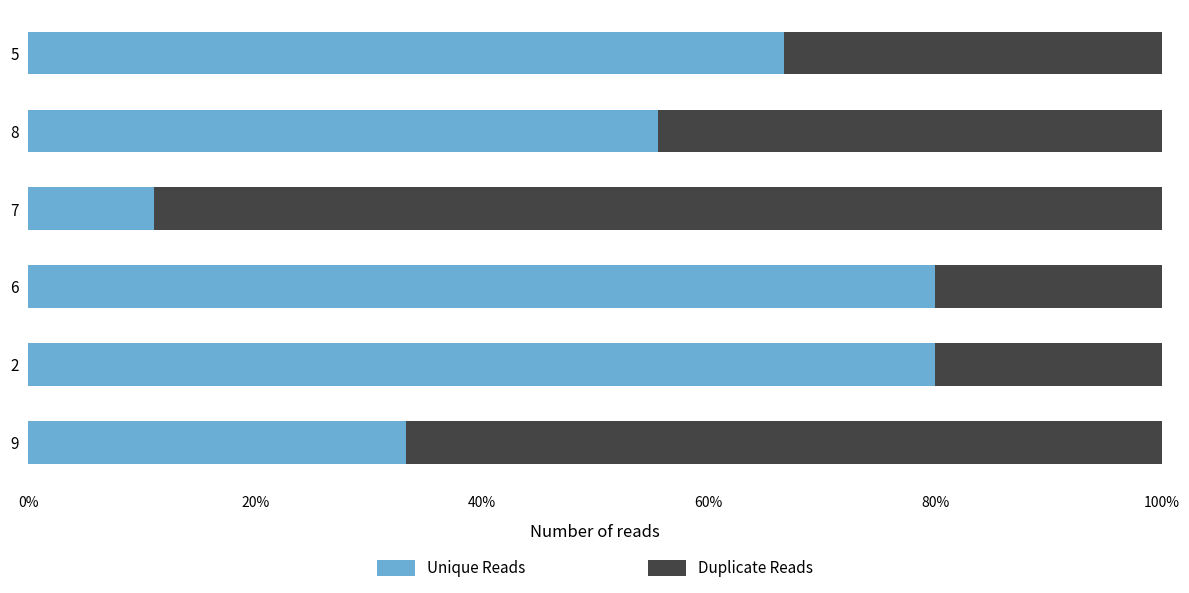

What are all the series names shown in the legend?

Unique Reads, Duplicate Reads